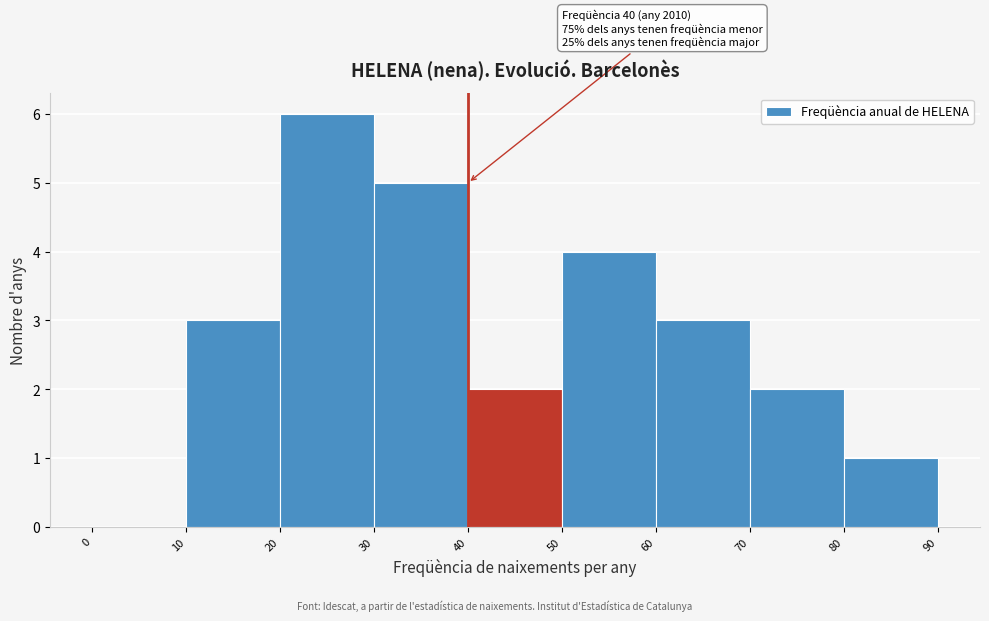

Over which range of the x-axis is the bar tallest?

20 to 30